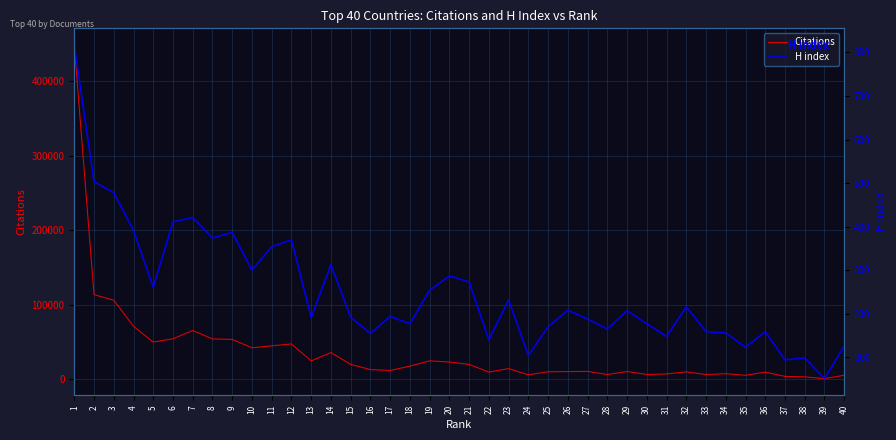

True or false: Citations and H index intersect in this chart.

False